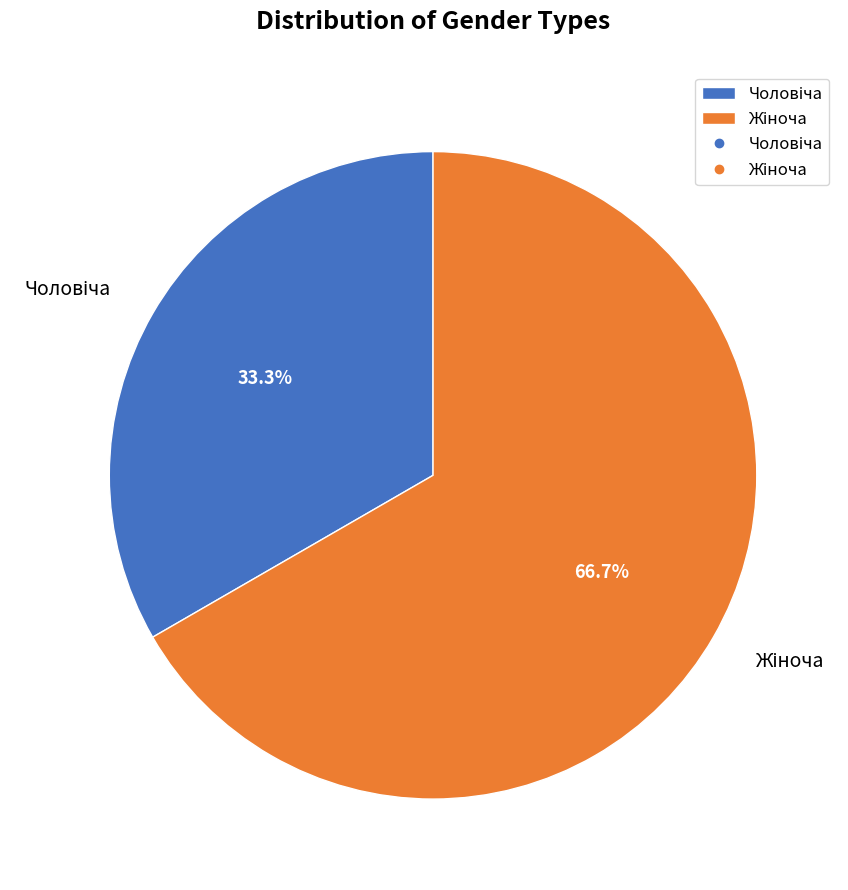

How many segments does this pie chart have?

2